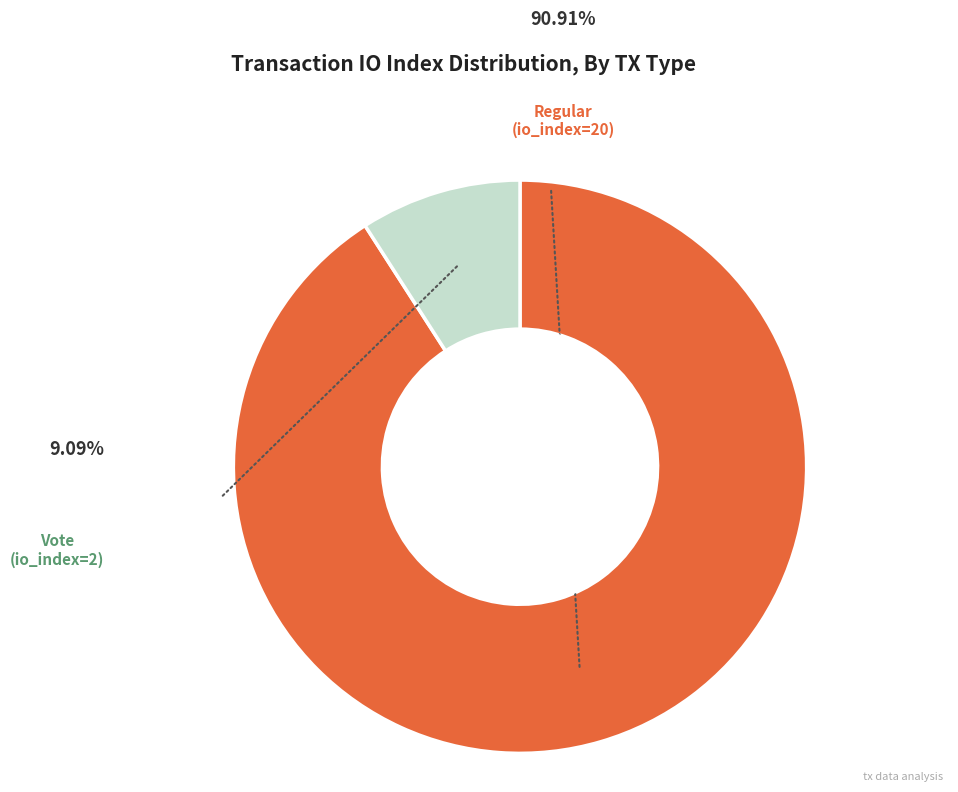

Is there a majority slice in this chart?

Yes